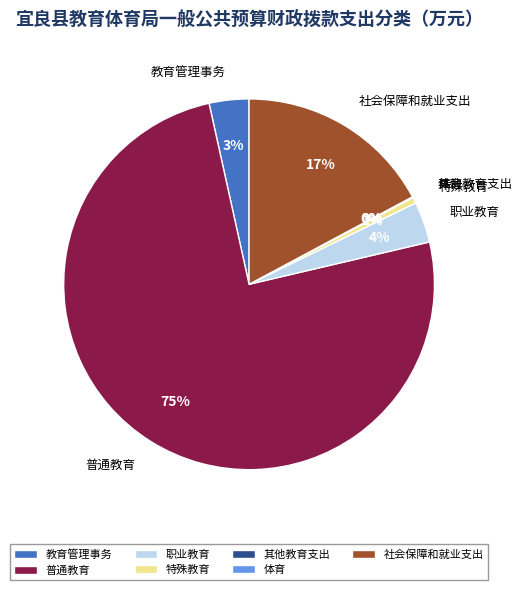

Does any single category account for the majority?

Yes